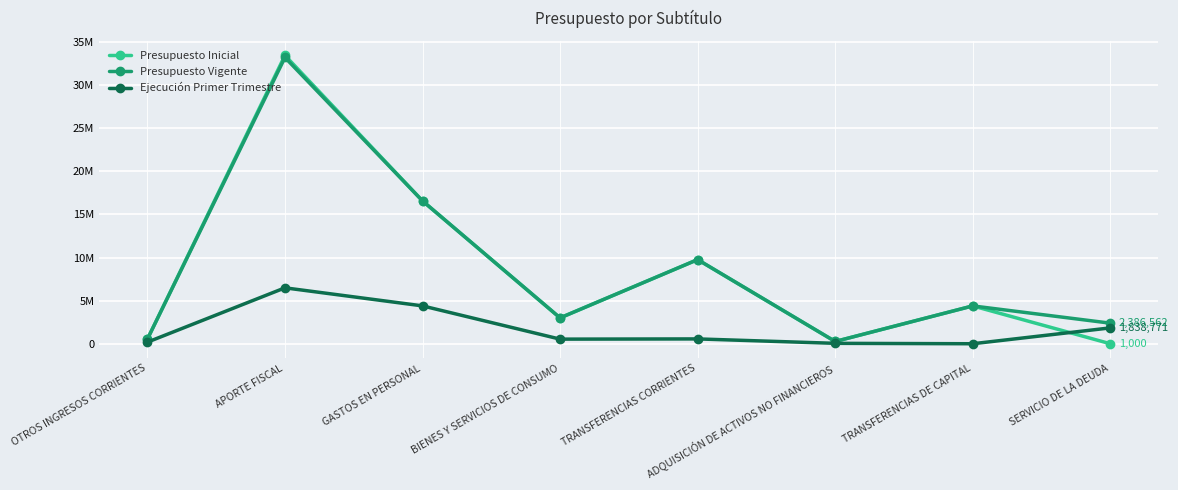

What is the spread (max minus min) of values at GASTOS EN PERSONAL?

12174438